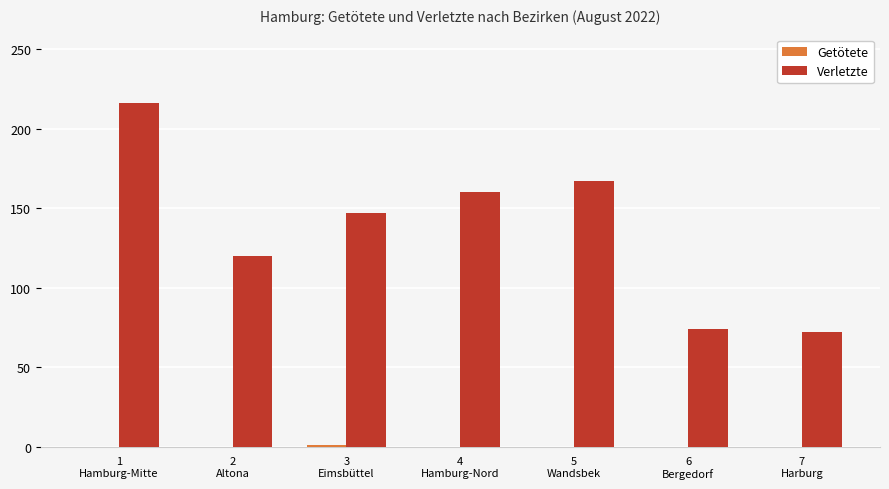

Are the bars grouped side by side (vs. stacked)?

Yes